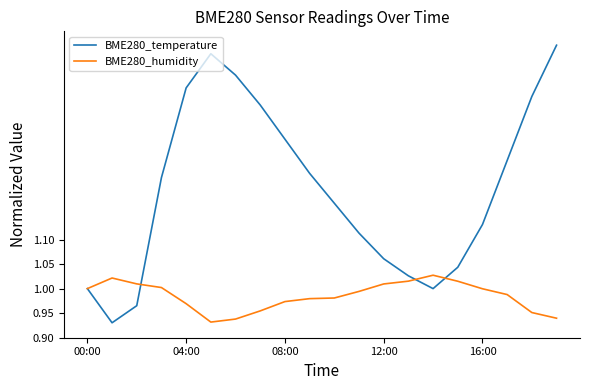

List the series in order of their overall mean, highest first.

BME280_temperature, BME280_humidity